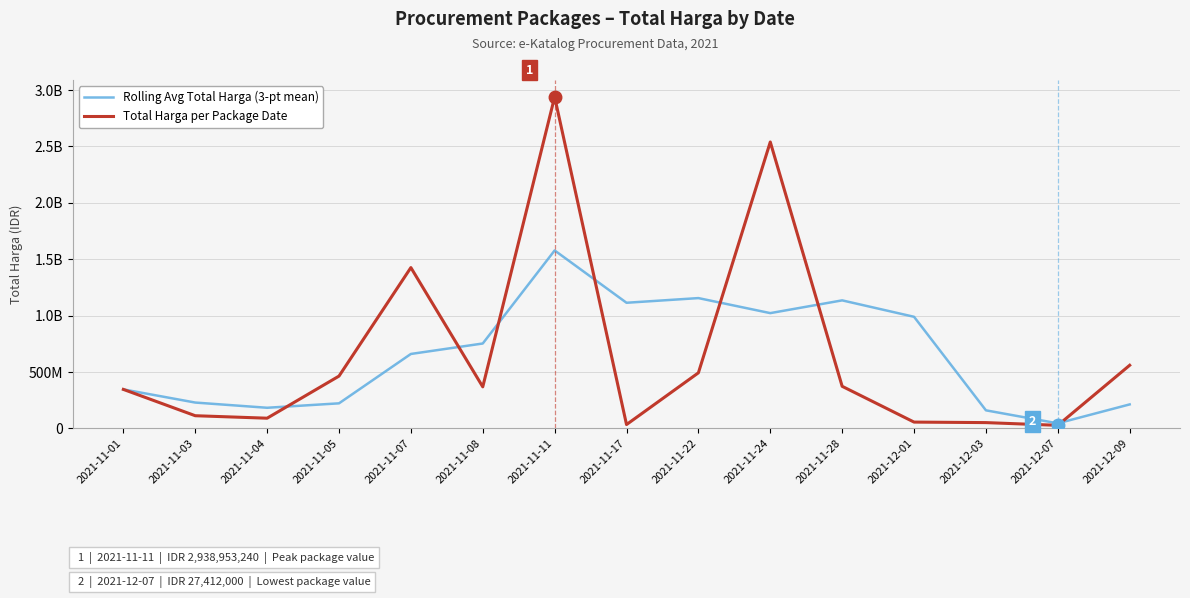

After their last crossing, which series has the higher values: Rolling Avg Total Harga (3-pt mean) or Total Harga per Package Date?

Total Harga per Package Date